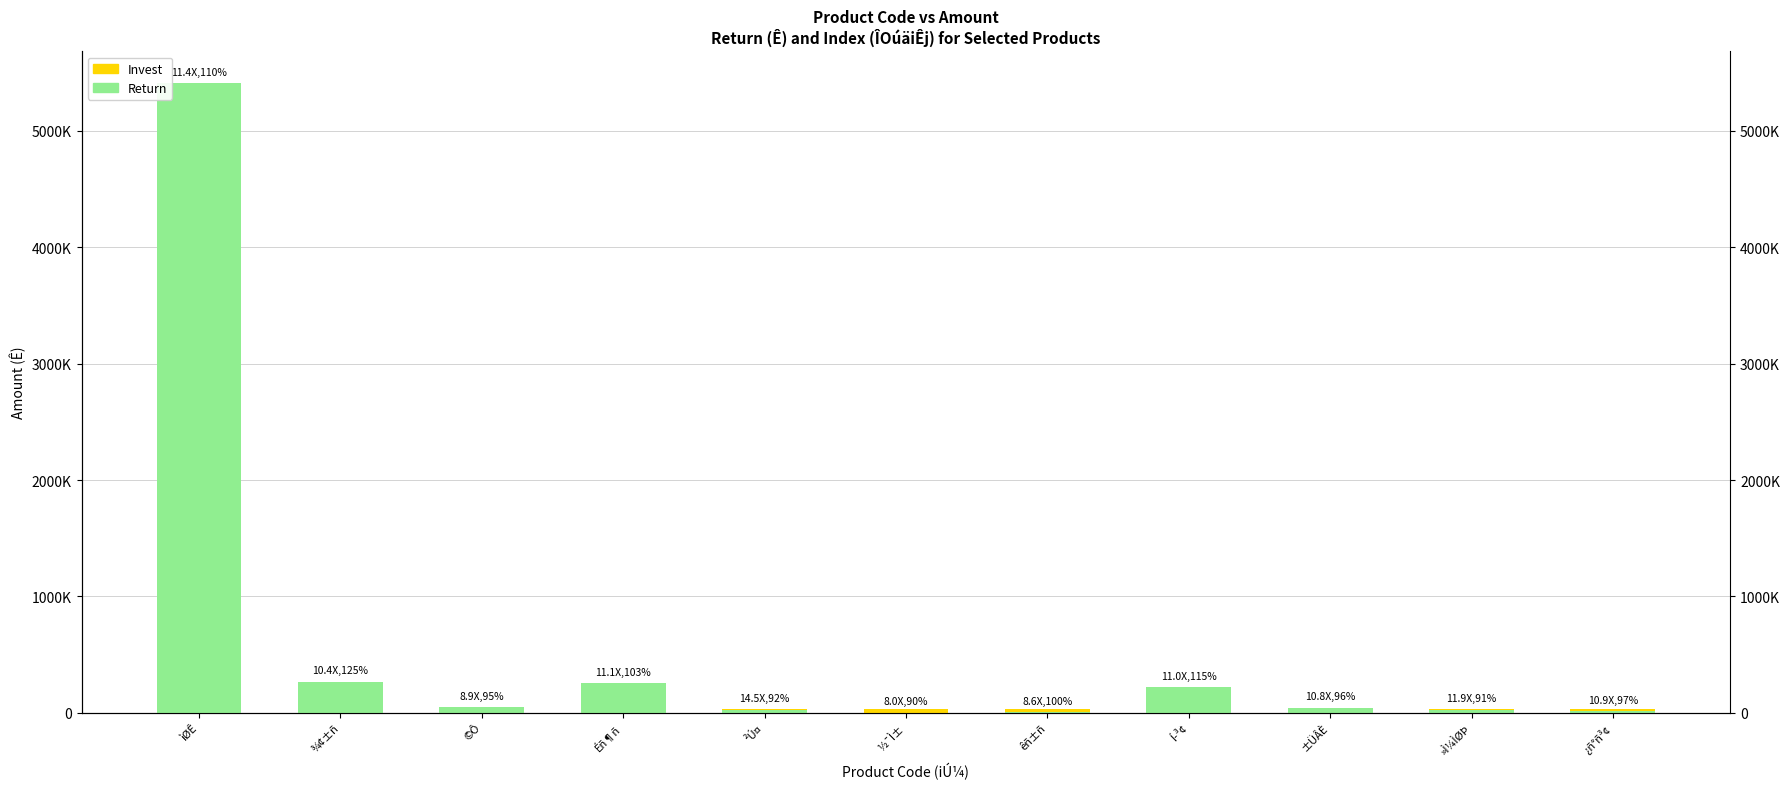

What is the average value of the Invest series?

30710